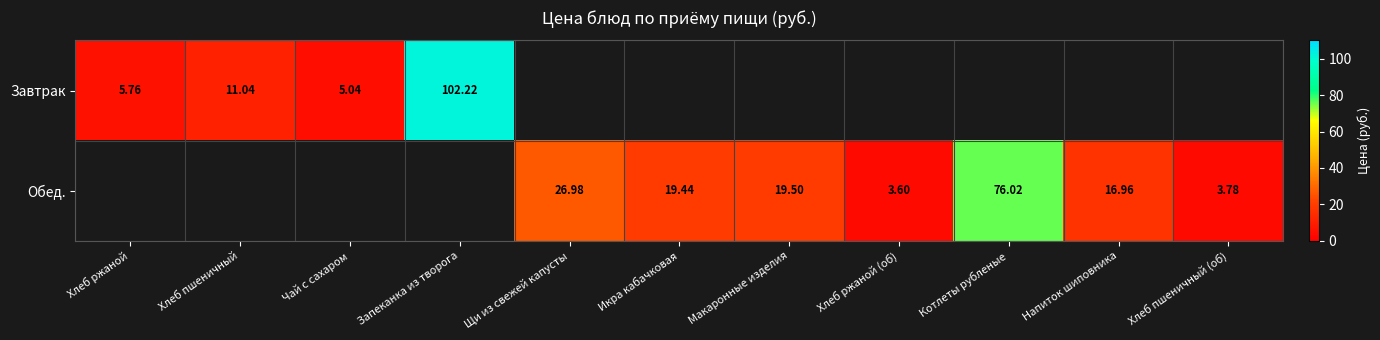

Is it true that Завтрак equals 1.4 at Чай с сахаром?

False